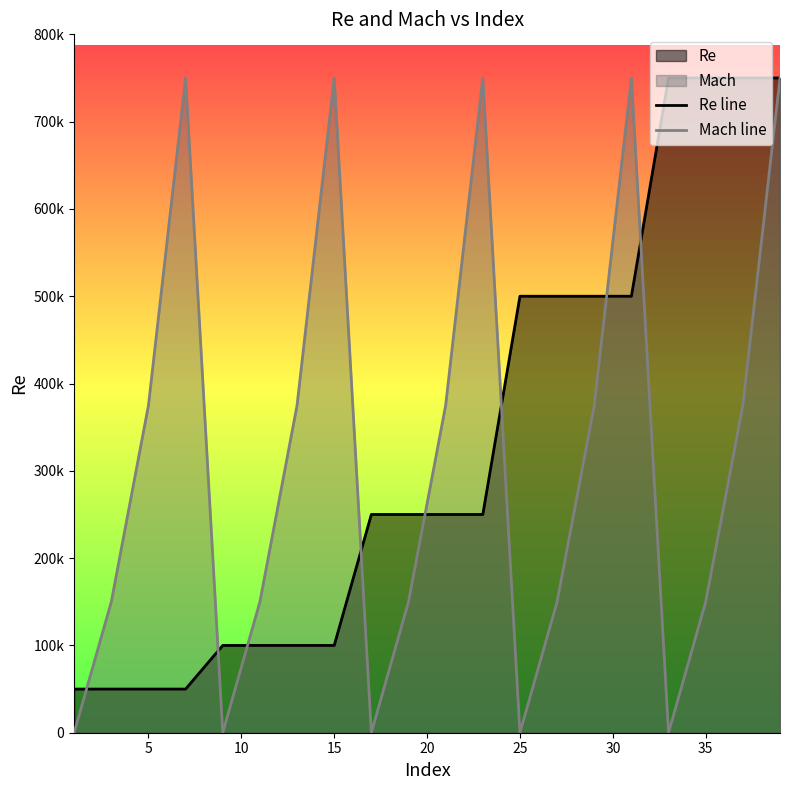

Count the Mach line values in the range 150000 to 750000.

15